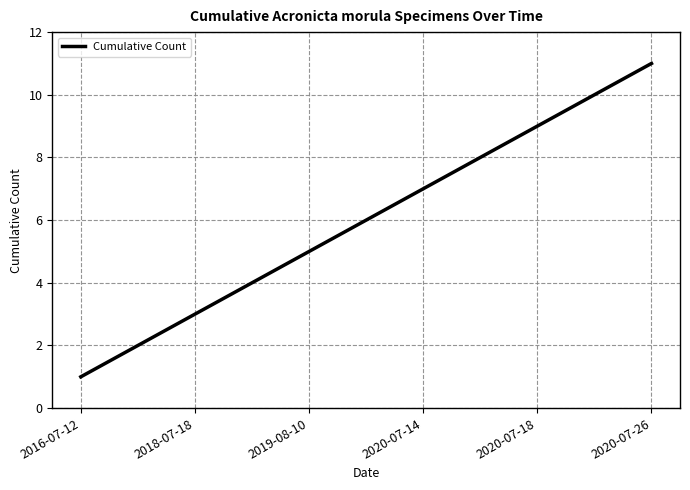

What is the difference between the maximum and minimum values?

10